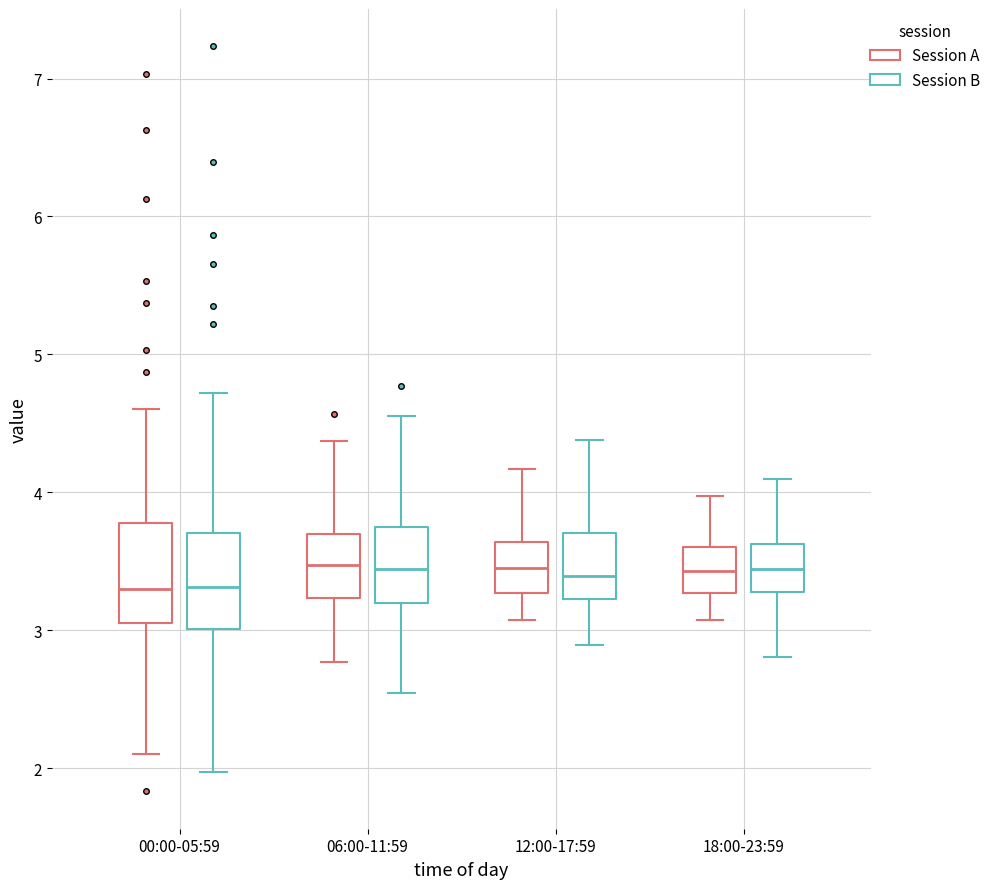

Reading left to right, read every box against the y-axis: the position of its median line, the range the box covers, and the ends of its whiskers. The values are not printed on the chart, so give them approximately, as read against the axis.

00:00-05:59 (Session A): median 3.3, box 3.1 to 3.8, whiskers 2.1 to 4.6
00:00-05:59 (Session B): median 3.3, box 3.0 to 3.7, whiskers 2.0 to 4.7
06:00-11:59 (Session A): median 3.5, box 3.2 to 3.7, whiskers 2.8 to 4.4
06:00-11:59 (Session B): median 3.4, box 3.2 to 3.7, whiskers 2.5 to 4.6
12:00-17:59 (Session A): median 3.5, box 3.3 to 3.6, whiskers 3.1 to 4.2
12:00-17:59 (Session B): median 3.4, box 3.2 to 3.7, whiskers 2.9 to 4.4
18:00-23:59 (Session A): median 3.4, box 3.3 to 3.6, whiskers 3.1 to 4.0
18:00-23:59 (Session B): median 3.4, box 3.3 to 3.6, whiskers 2.8 to 4.1